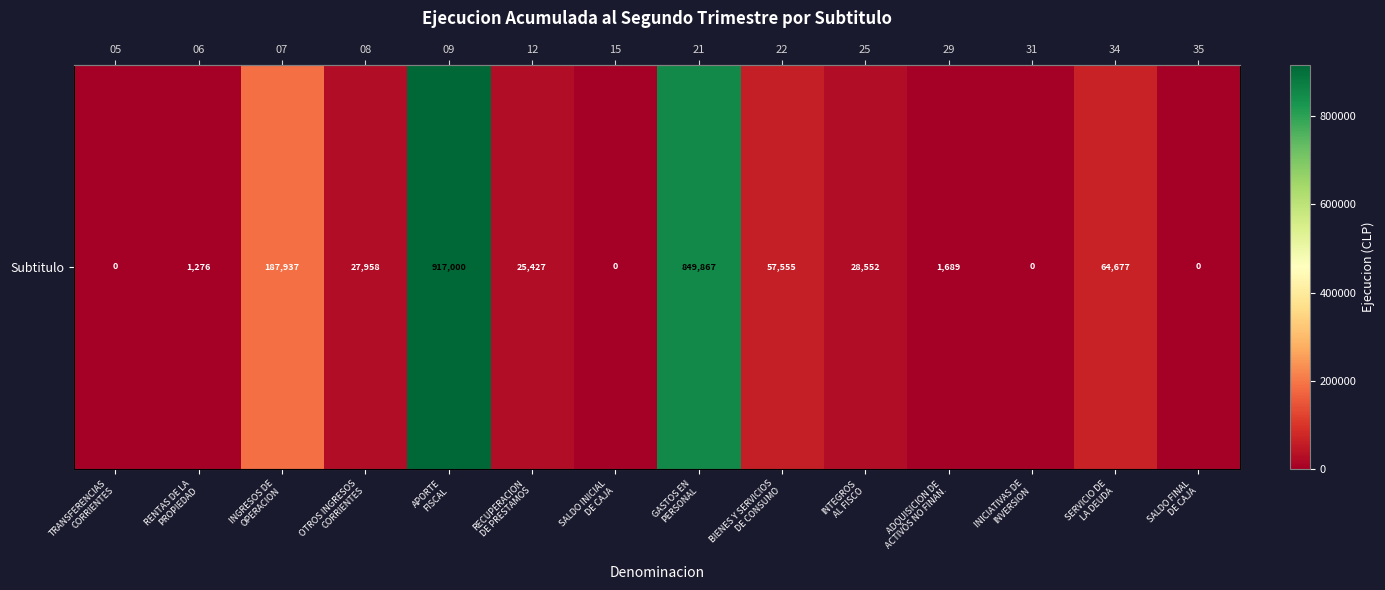

Reading left to right, list all the values displayed in this chart.

TRANSFERENCIAS
CORRIENTES=0	RENTAS DE LA
PROPIEDAD=1276	INGRESOS DE
OPERACION=187937	OTROS INGRESOS
CORRIENTES=27958	APORTE
FISCAL=917000	RECUPERACION
DE PRESTAMOS=25427	SALDO INICIAL
DE CAJA=0	GASTOS EN
PERSONAL=849867	BIENES Y SERVICIOS
DE CONSUMO=57555	INTEGROS
AL FISCO=28552	ADQUISICION DE
ACTIVOS NO FINAN.=1689	INICIATIVAS DE
INVERSION=0	SERVICIO DE
LA DEUDA=64677	SALDO FINAL
DE CAJA=0